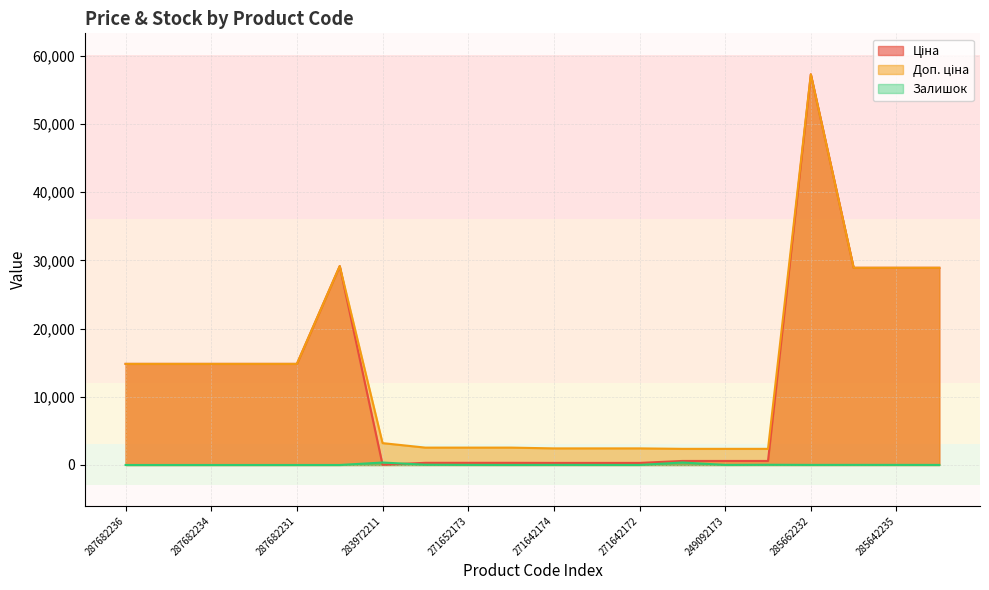

True or false: Ціна and Доп. ціна cross at least once.

False